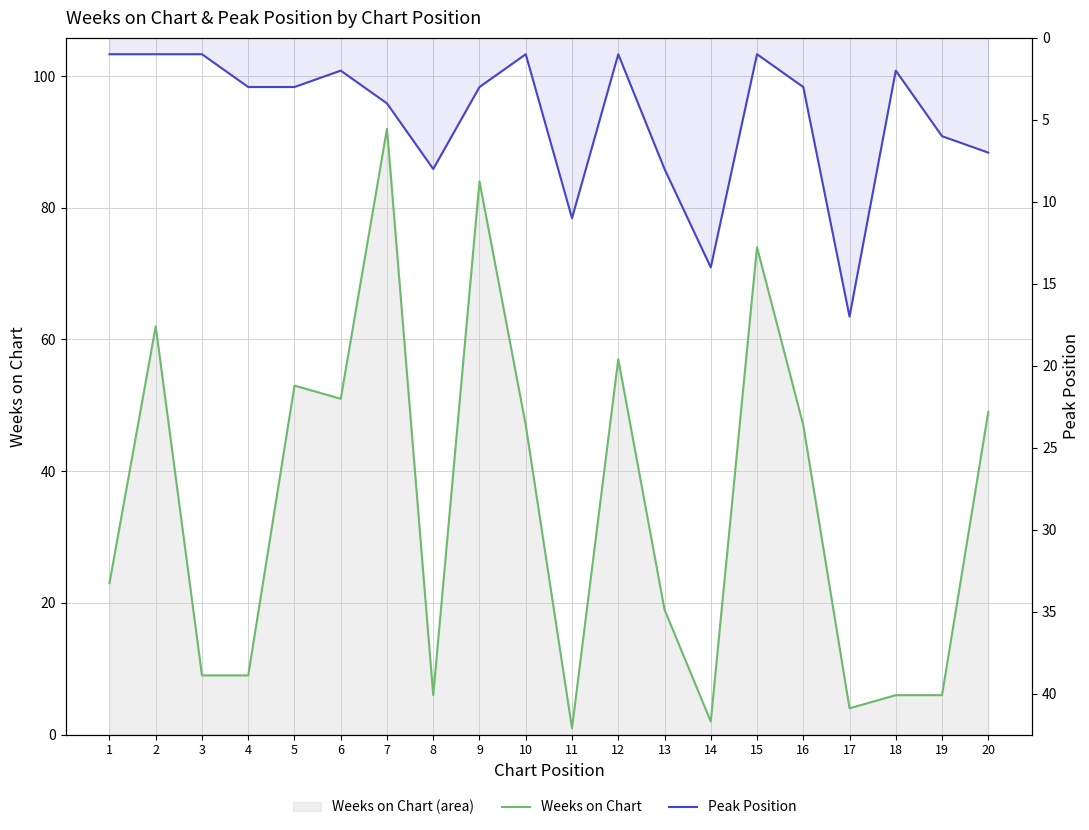

The Peak Position series shows 0 at 12. True or false?

False